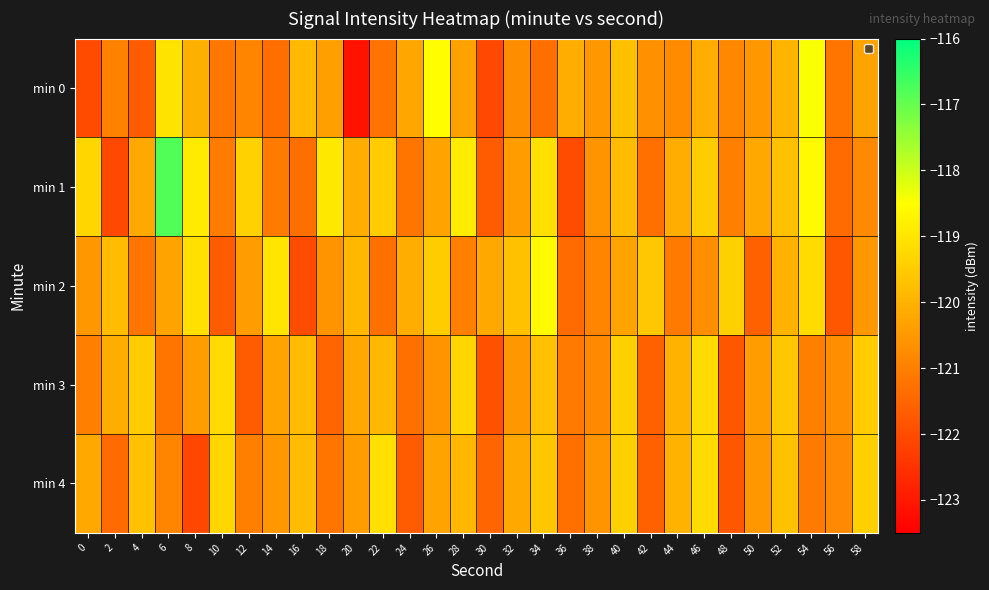

Reading left to right, list all the values displayed in this chart.

min 0: 0=-122.0	2=-121.0	4=-121.7	6=-119.0	8=-120.1	10=-121.2	12=-120.9	14=-121.3	16=-119.8	18=-120.4	20=-123.1	22=-121.2	24=-120.2	26=-118.5	28=-120.3	30=-122.1	32=-120.7	34=-121.3	36=-120.1	38=-120.5	40=-119.7	42=-120.6	44=-120.8	46=-120.1	48=-120.8	50=-120.5	52=-119.9	54=-118.5	56=-121.2	58=-120.3
min 1: 0=-119.3	2=-122.1	4=-120.2	6=-116.8	8=-118.9	10=-121.1	12=-119.4	14=-121.1	16=-121.3	18=-118.9	20=-120.1	22=-119.5	24=-121.2	26=-120.3	28=-118.9	30=-121.7	32=-120.4	34=-119.1	36=-122.0	38=-120.6	40=-119.8	42=-121.3	44=-120.1	46=-119.5	48=-121.0	50=-120.2	52=-119.7	54=-118.6	56=-121.4	58=-120.8
min 2: 0=-120.5	2=-119.8	4=-121.2	6=-120.3	8=-119.1	10=-121.7	12=-120.4	14=-119.0	16=-122.0	18=-120.6	20=-119.9	22=-121.3	24=-120.1	26=-119.5	28=-121.0	30=-120.2	32=-119.7	34=-118.6	36=-121.4	38=-120.9	40=-120.3	42=-119.6	44=-121.1	46=-120.7	48=-119.4	50=-121.6	52=-120.0	54=-119.2	56=-121.8	58=-120.5
min 3: 0=-121.0	2=-120.1	4=-119.5	6=-121.2	8=-120.4	10=-119.2	12=-121.7	14=-120.3	16=-119.8	18=-121.5	20=-120.2	22=-119.9	24=-121.3	26=-120.6	28=-119.3	30=-121.9	32=-120.5	34=-119.7	36=-121.1	38=-120.8	40=-119.4	42=-121.6	44=-120.0	46=-119.2	48=-121.8	50=-120.4	52=-119.6	54=-121.0	56=-120.7	58=-119.5
min 4: 0=-120.2	2=-121.4	4=-119.7	6=-120.9	8=-122.1	10=-119.3	12=-121.0	14=-120.5	16=-119.8	18=-121.2	20=-120.4	22=-119.1	24=-121.7	26=-120.3	28=-119.9	30=-121.5	32=-120.2	34=-119.6	36=-121.3	38=-120.6	40=-119.4	42=-121.6	44=-120.0	46=-119.2	48=-121.8	50=-120.5	52=-119.7	54=-121.1	56=-120.8	58=-119.4